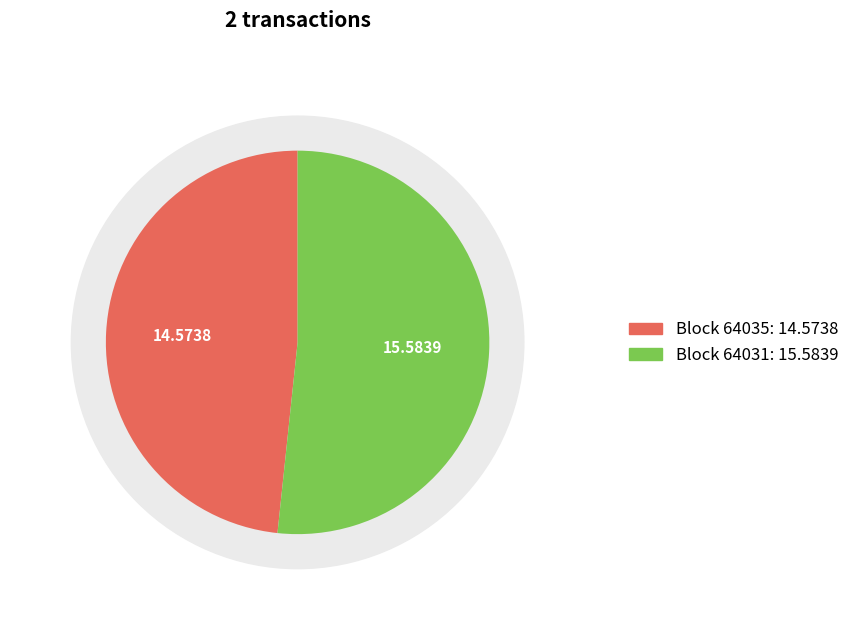

How many slices are in this pie chart?

2